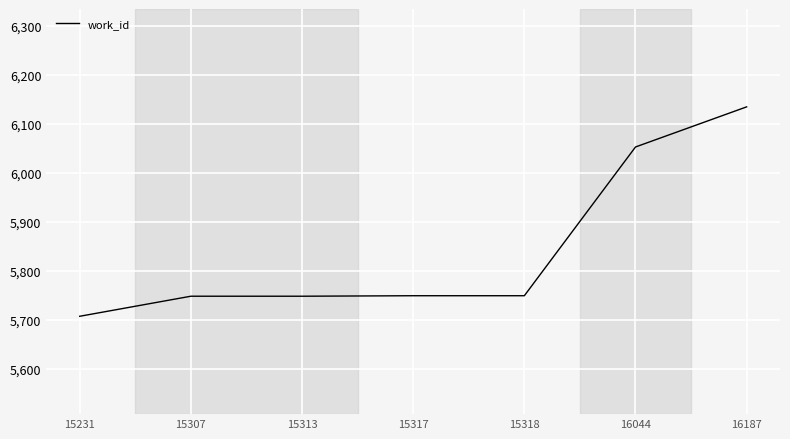

True or false: there are more than 2 points higher than both neighbors.

False